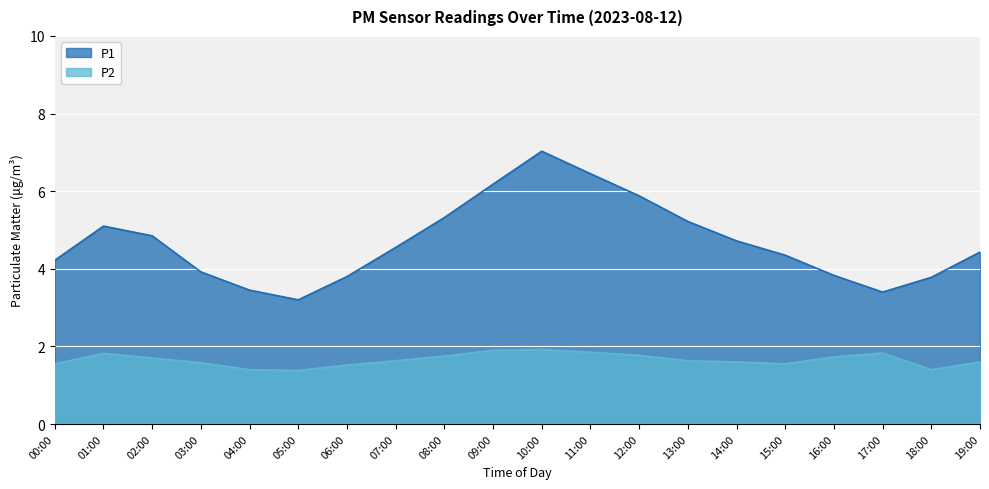

Which has a higher value, 19:00 or 06:00?

19:00